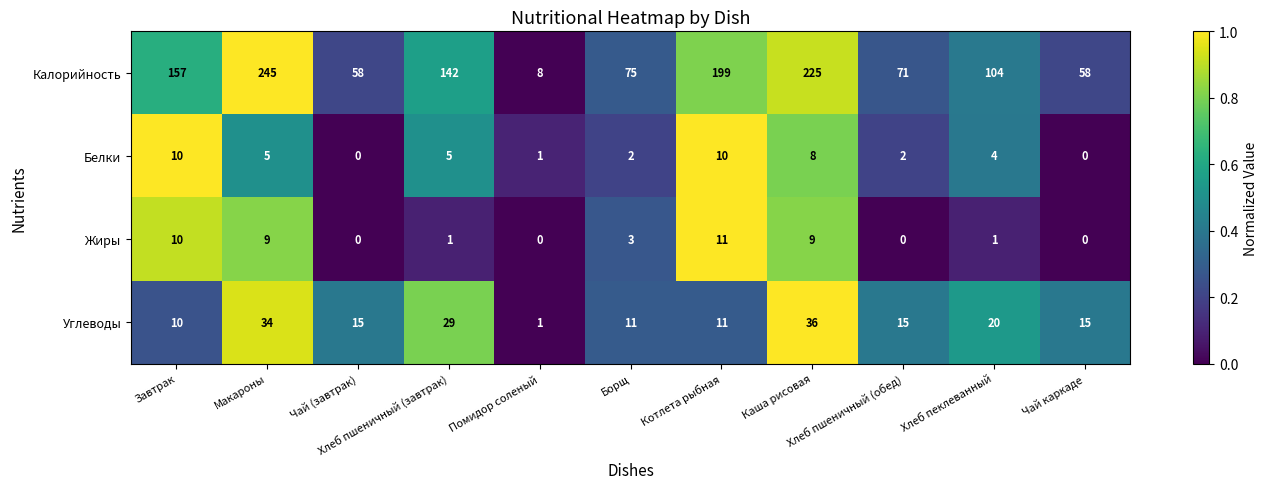

What is the maximum value shown in the chart?

245